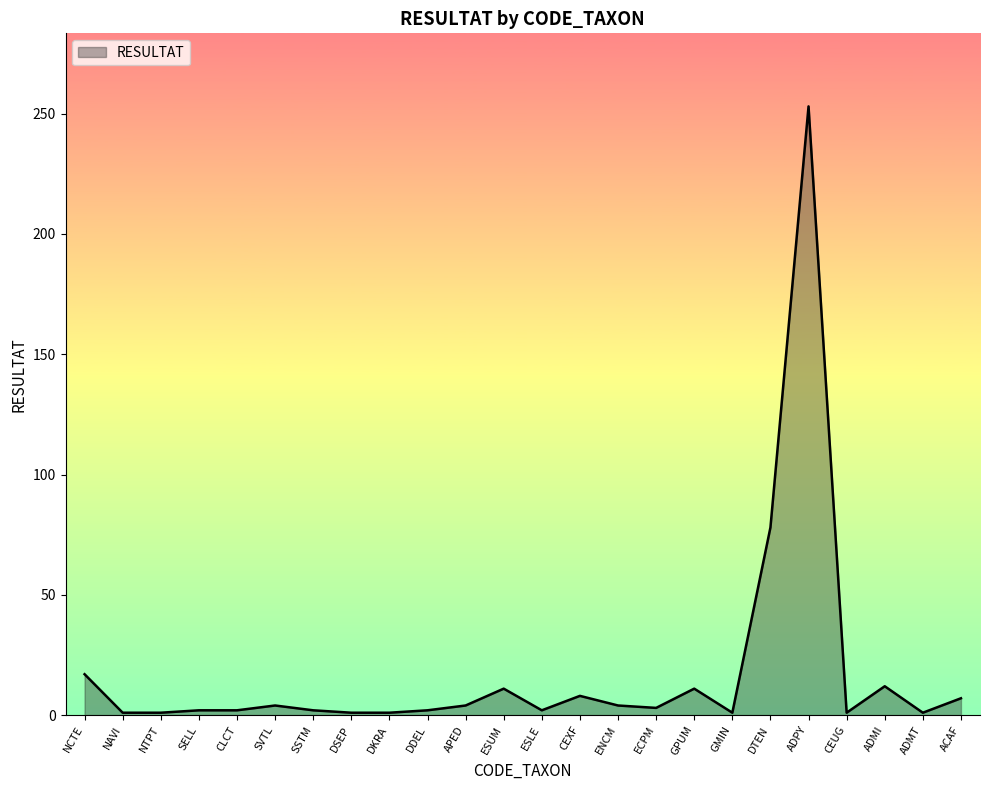

Between ACAF and DKRA, which is larger?

ACAF